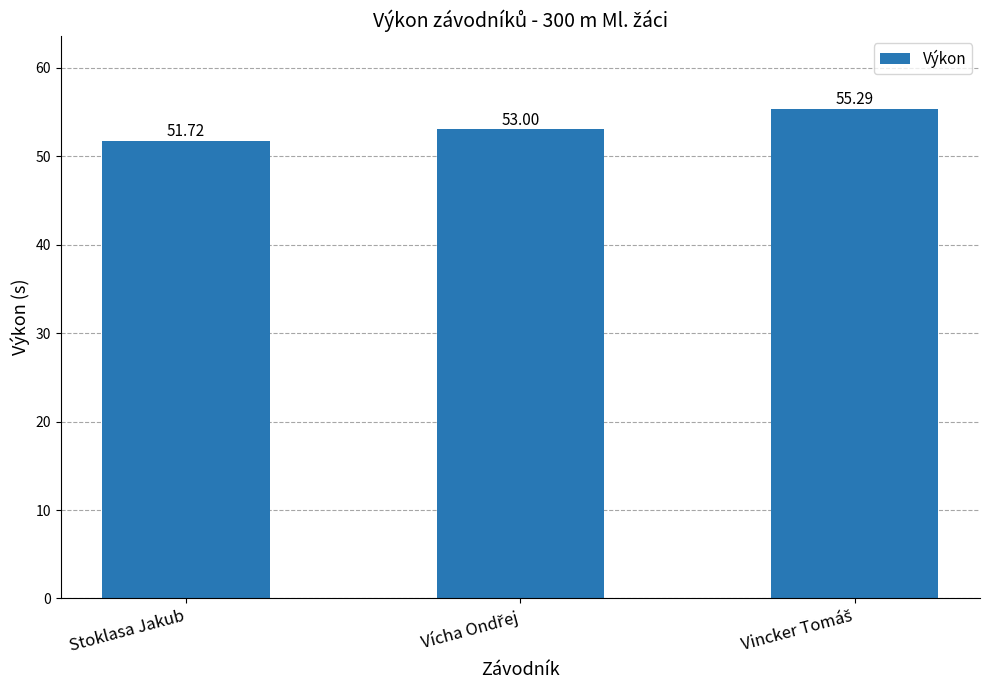

What is the label of the 1st bar from the left?

Stoklasa Jakub